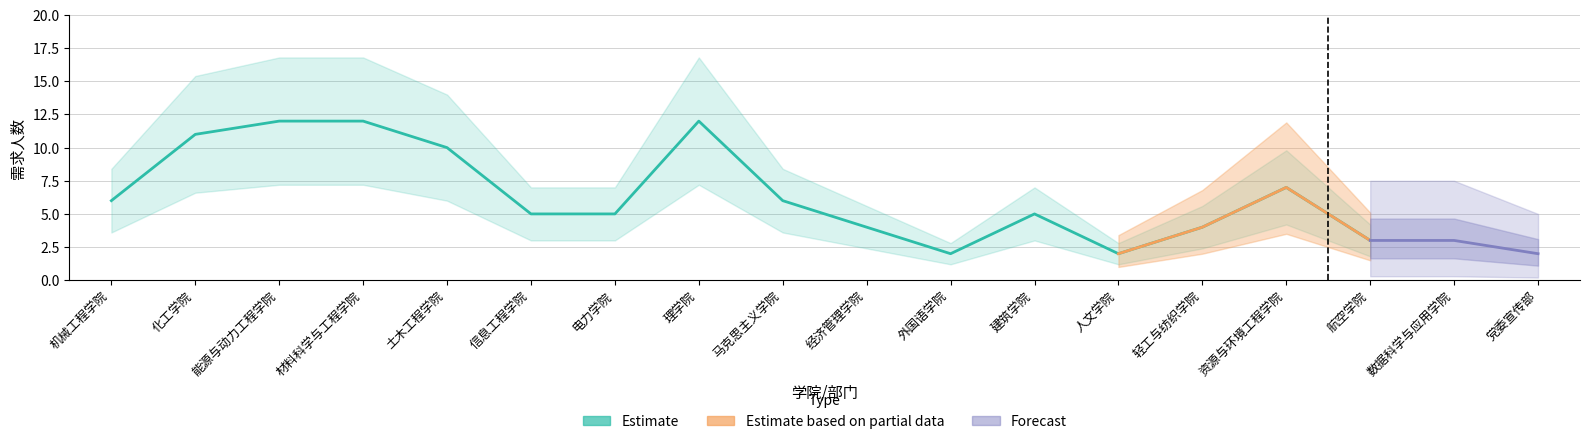

Rank the categories by Forecast value from lowest to highest.

外国语学院, 人文学院, 党委宣传部, 航空学院, 数据科学与应用学院, 经济管理学院, 轻工与纺织学院, 信息工程学院, 电力学院, 建筑学院, 机械工程学院, 马克思主义学院, 资源与环境工程学院, 土木工程学院, 化工学院, 能源与动力工程学院, 材料科学与工程学院, 理学院